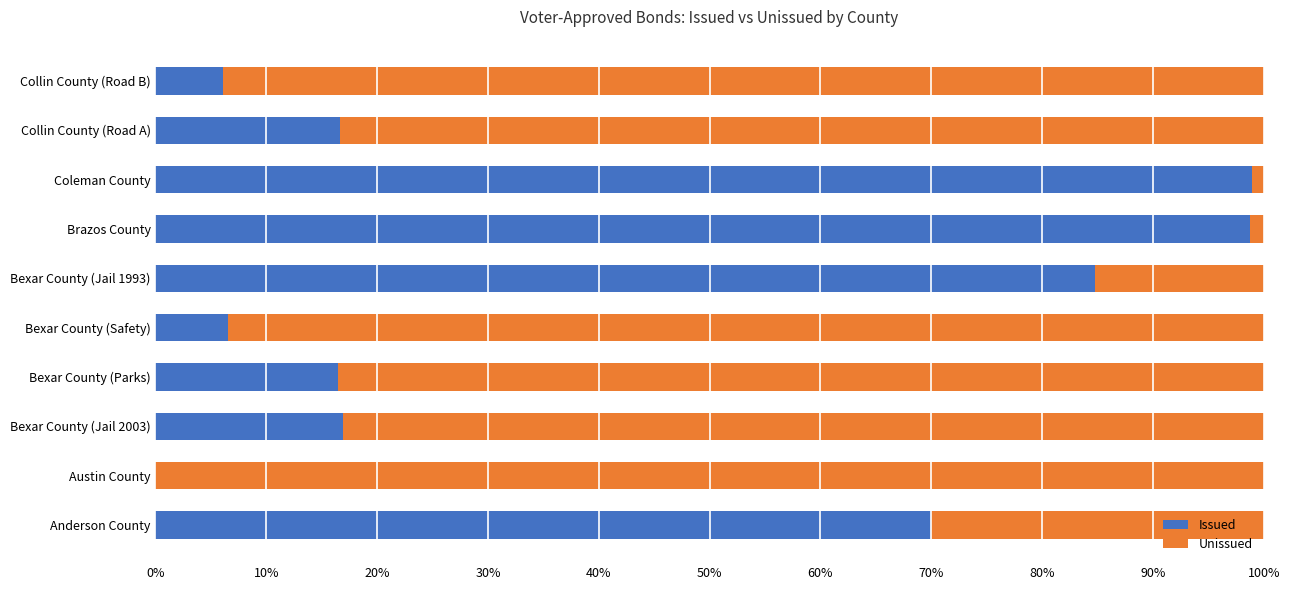

What is the average value of the Unissued series?

0.6